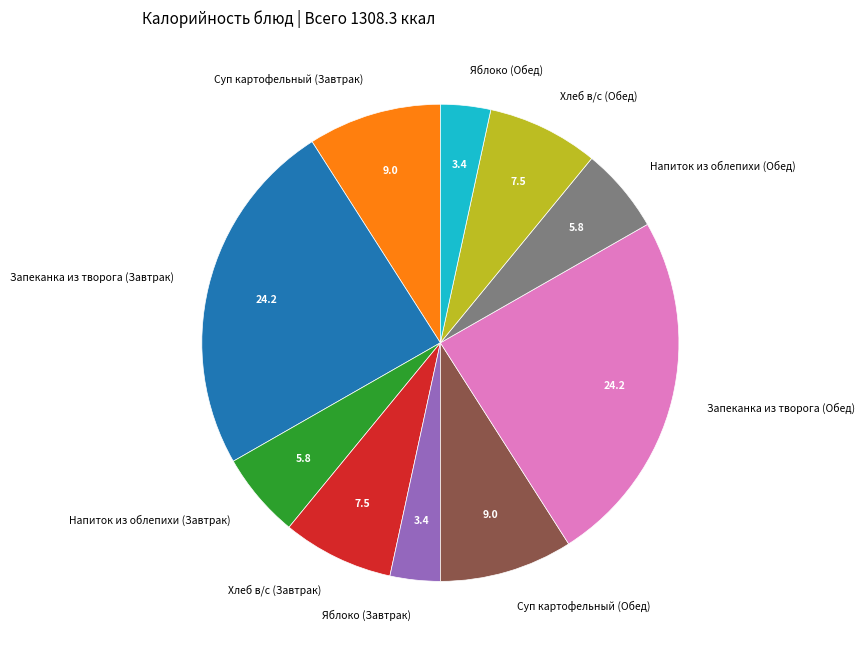

Combined, do Суп картофельный (Завтрак) and Хлеб в/с (Обед) account for over 50%?

No